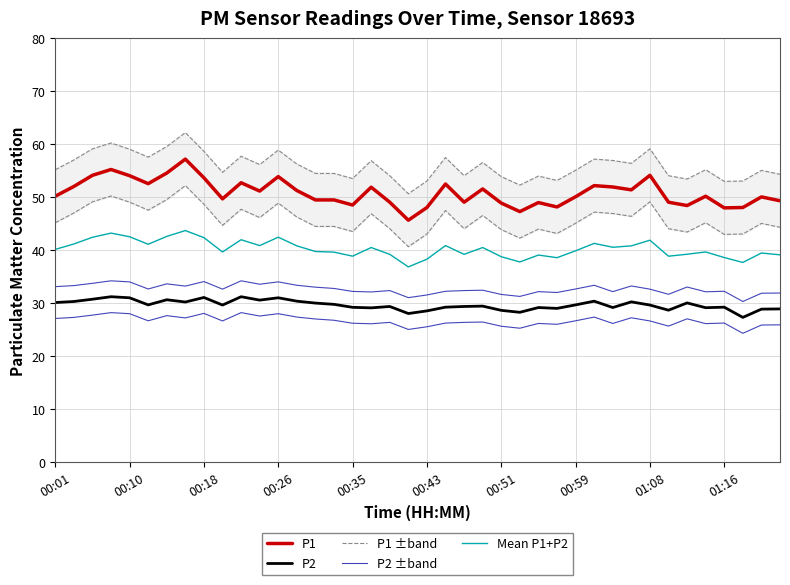

Is the value of P2 at 28 greater than the value of P1 at 14?

No